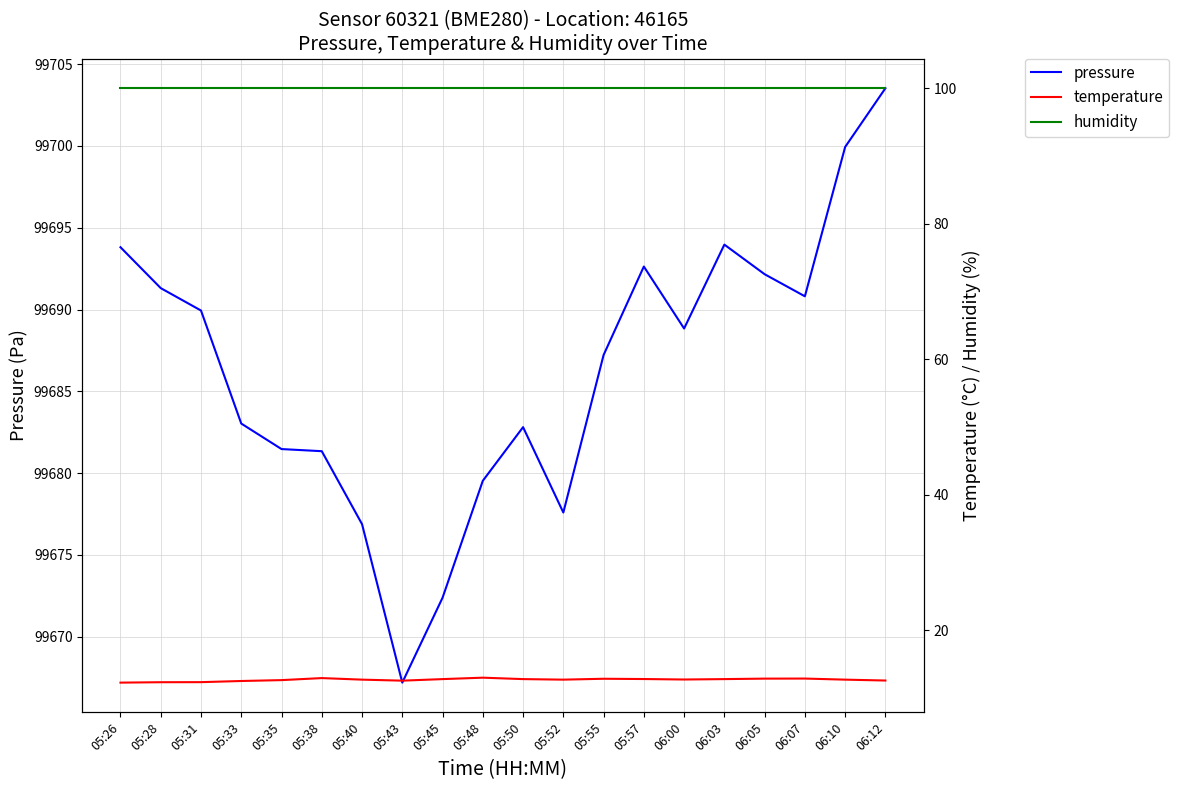

Where is pressure nearest to the value 99685?

05:33